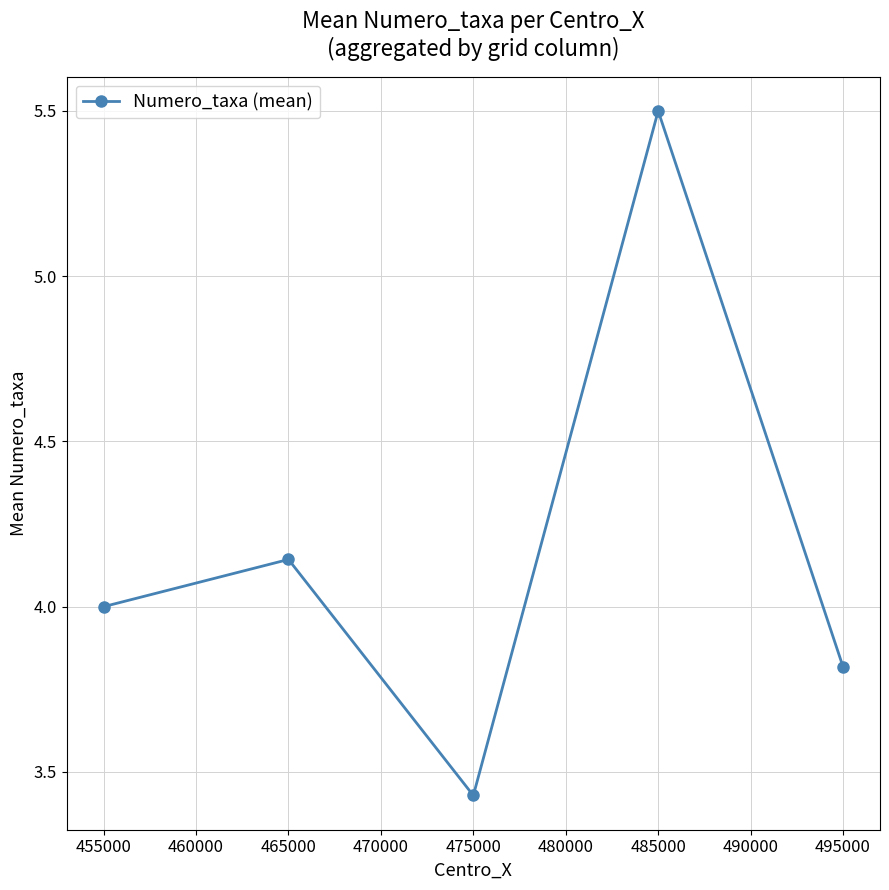

The value at 465000 is 6.2. True or false?

False